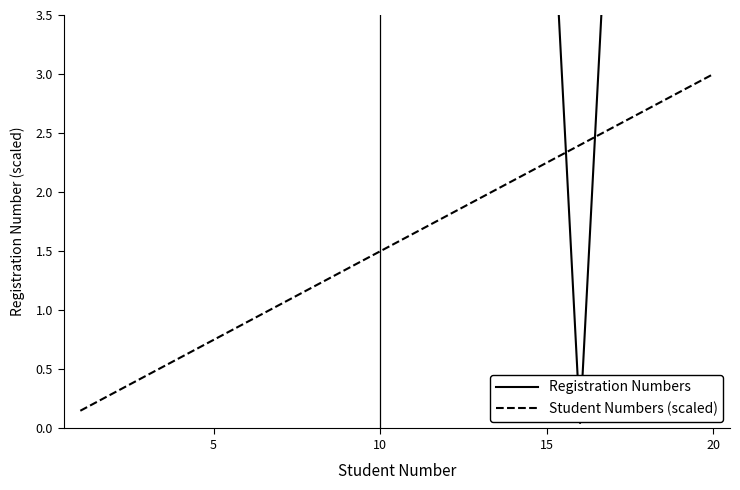

What are all the series names shown in the legend?

Registration Numbers, Student Numbers (scaled)